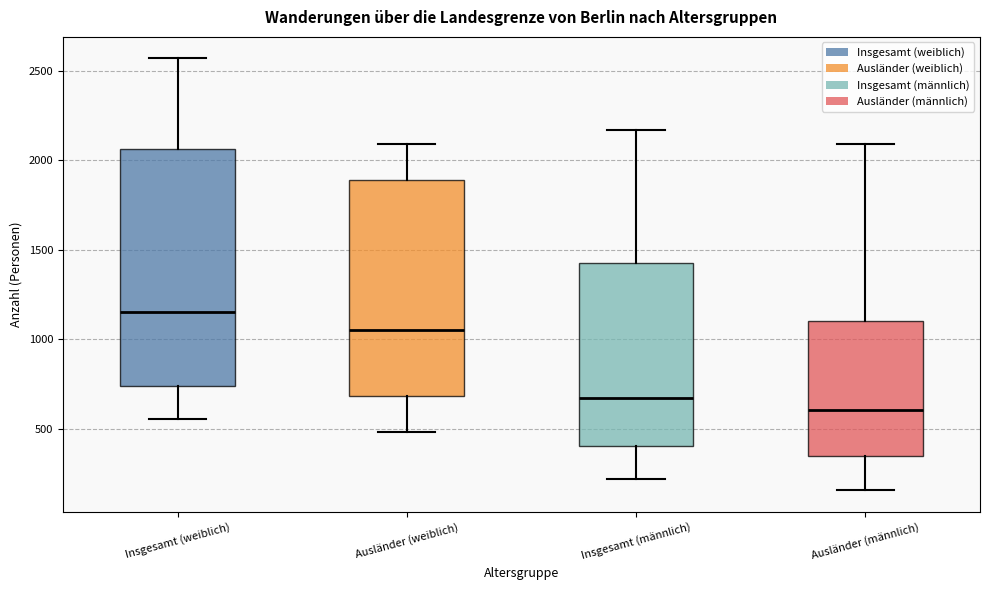

Reading left to right, read every box against the y-axis: the position of its median line, the range the box covers, and the ends of its whiskers. The values are not printed on the chart, so give them approximately, as read against the axis.

Insgesamt (weiblich): median 1150, box 750 to 2050, whiskers 550 to 2550
Ausländer (weiblich): median 1050, box 700 to 1900, whiskers 500 to 2100
Insgesamt (männlich): median 650, box 400 to 1450, whiskers 200 to 2150
Ausländer (männlich): median 600, box 350 to 1100, whiskers 150 to 2100